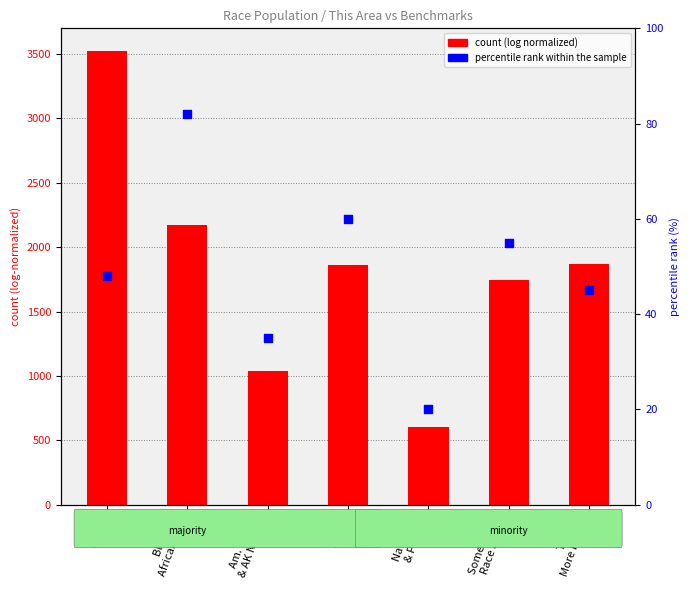

Which series has the largest Y range (max minus min)?

This Area count